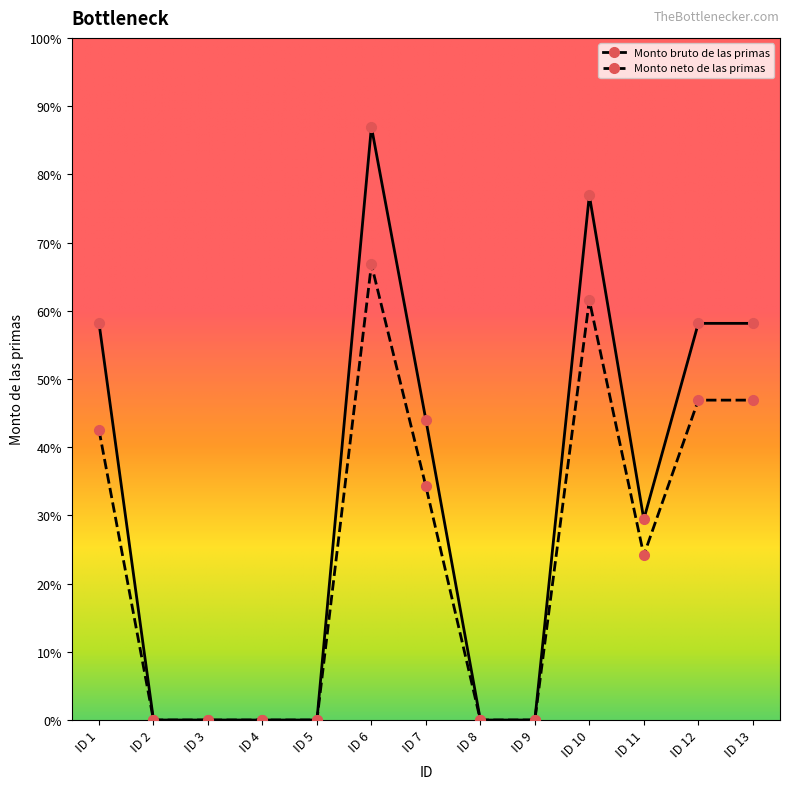

What is the sum of all Monto bruto de las primas values?

120796.6